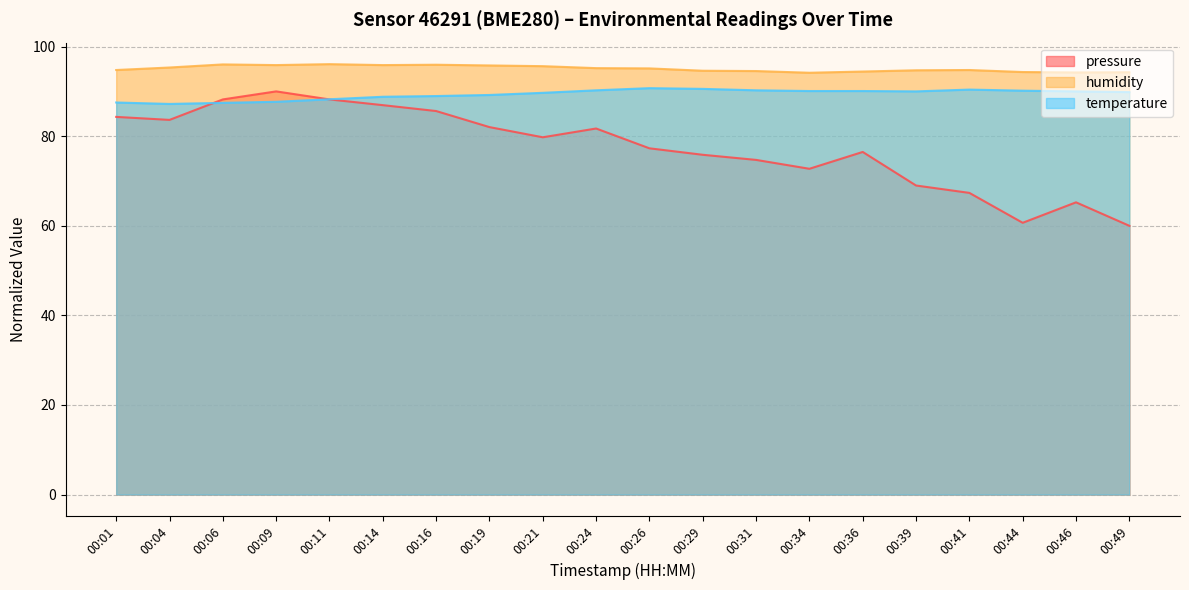

Where does the temperature series first go above 90?

00:24